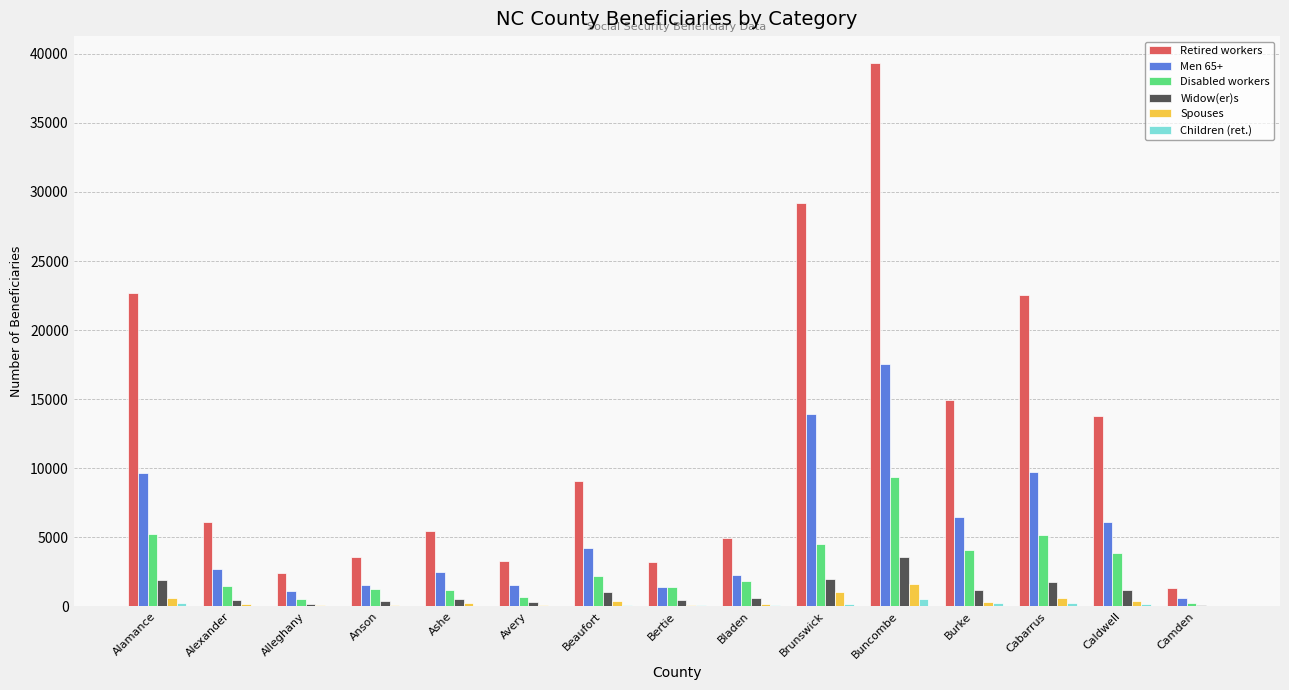

Which label corresponds to the largest value in the chart?

Buncombe